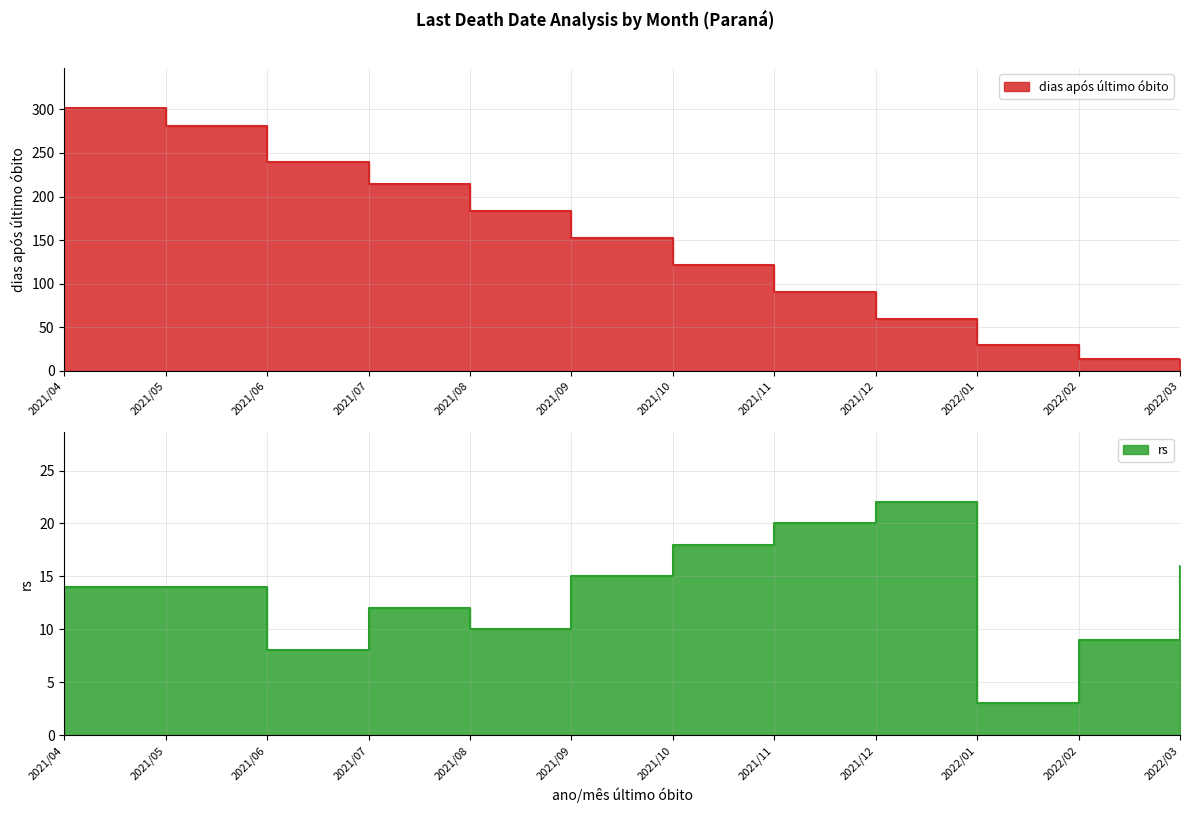

How many lines are shown in the chart?

2